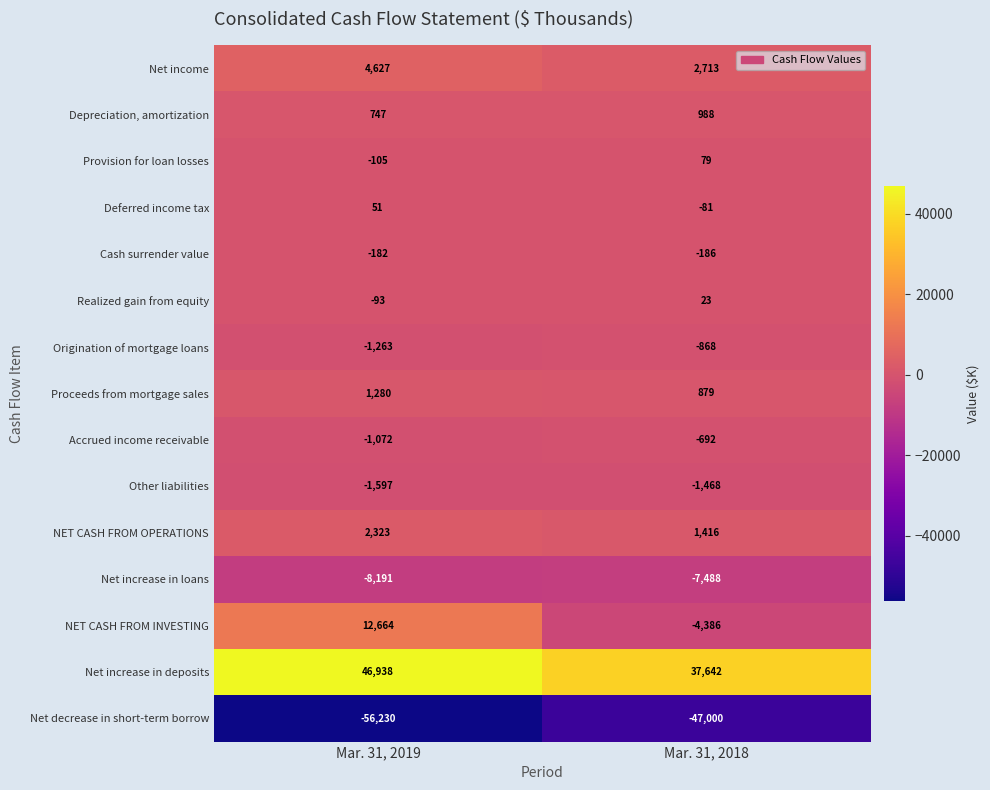

At which category is the sum across all series the highest?

Mar. 31, 2019